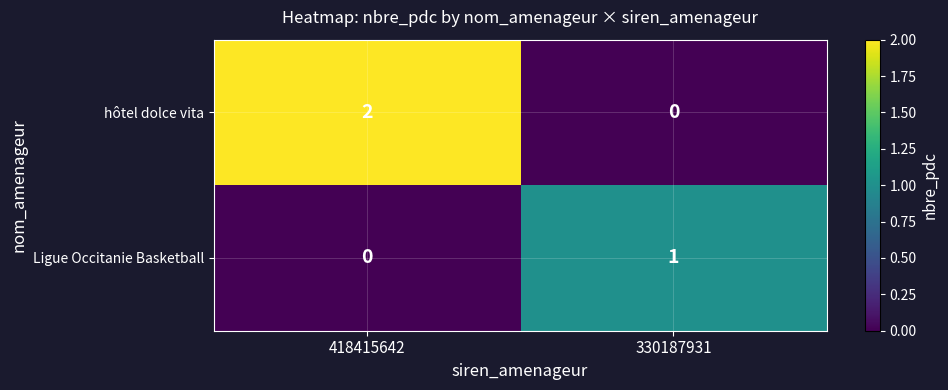

How many values in Ligue Occitanie Basketball are above zero?

1